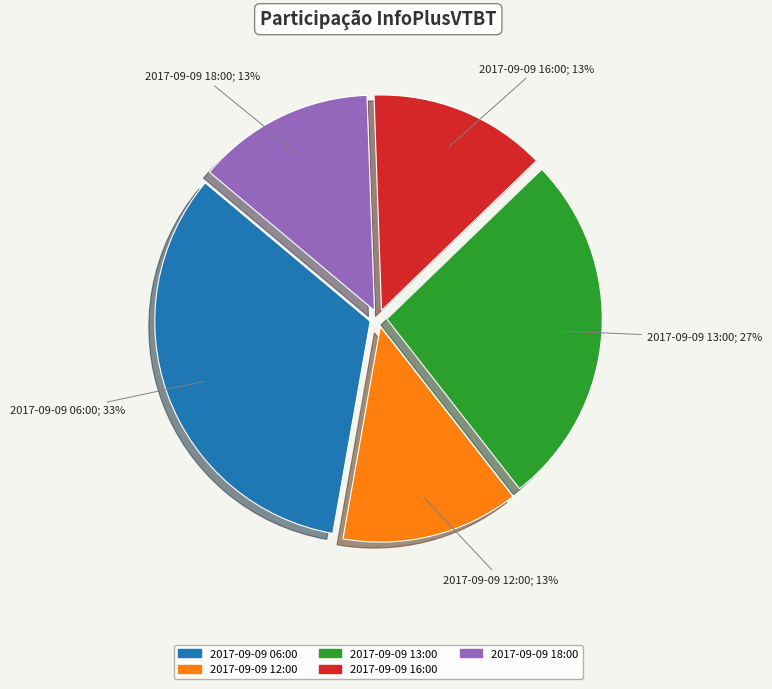

What percentage is the 2017-09-09 06:00 slice, to the nearest percent?

33%